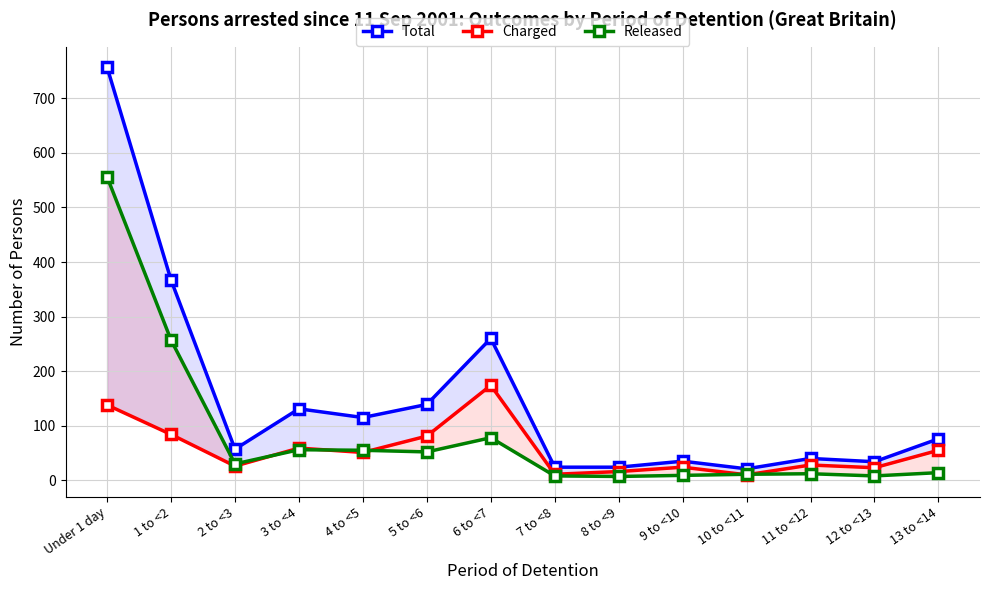

What position from the left is 12 to <13?

13